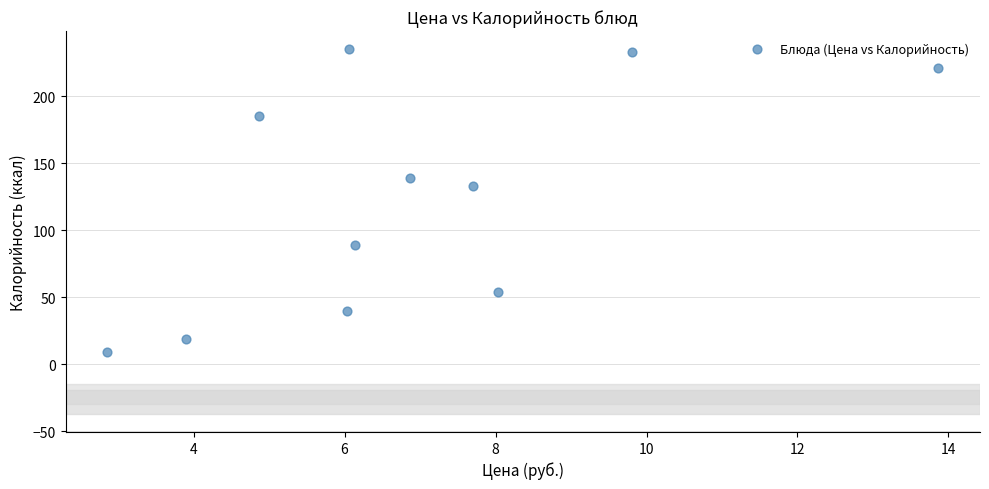

What is the average Y value?

123.4